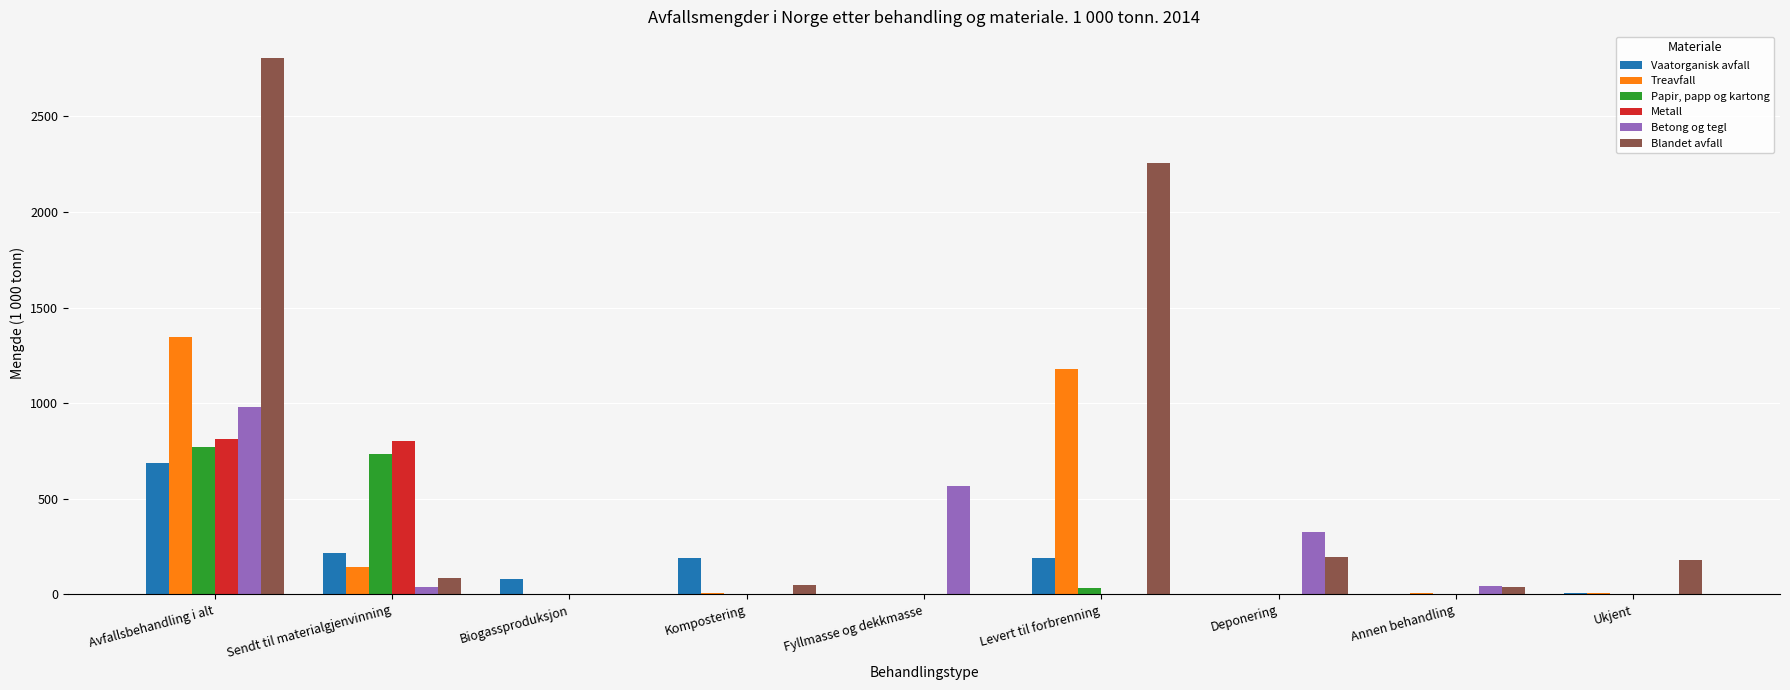

What is the sum of all Vaatorganisk avfall values?

1375